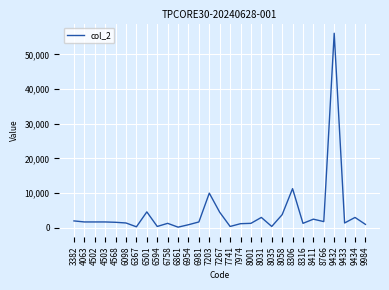

What is the difference between the maximum and minimum values?

55900